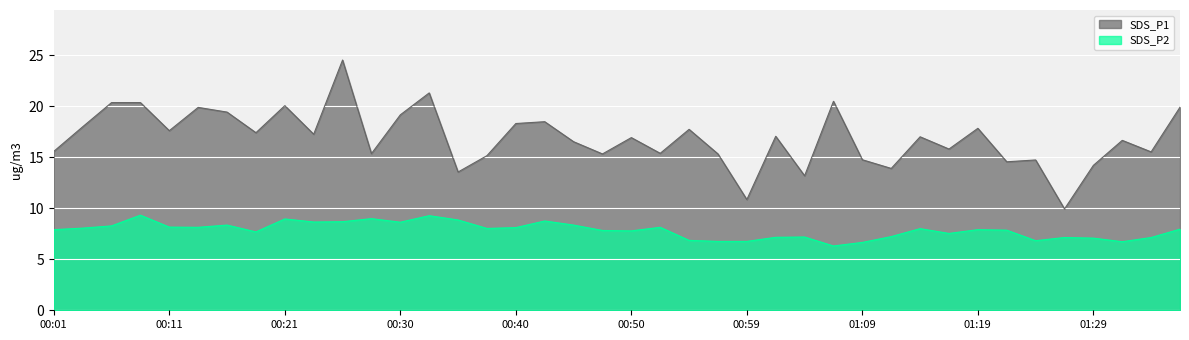

Rank the series by their maximum value, from lowest to highest.

SDS_P2, SDS_P1